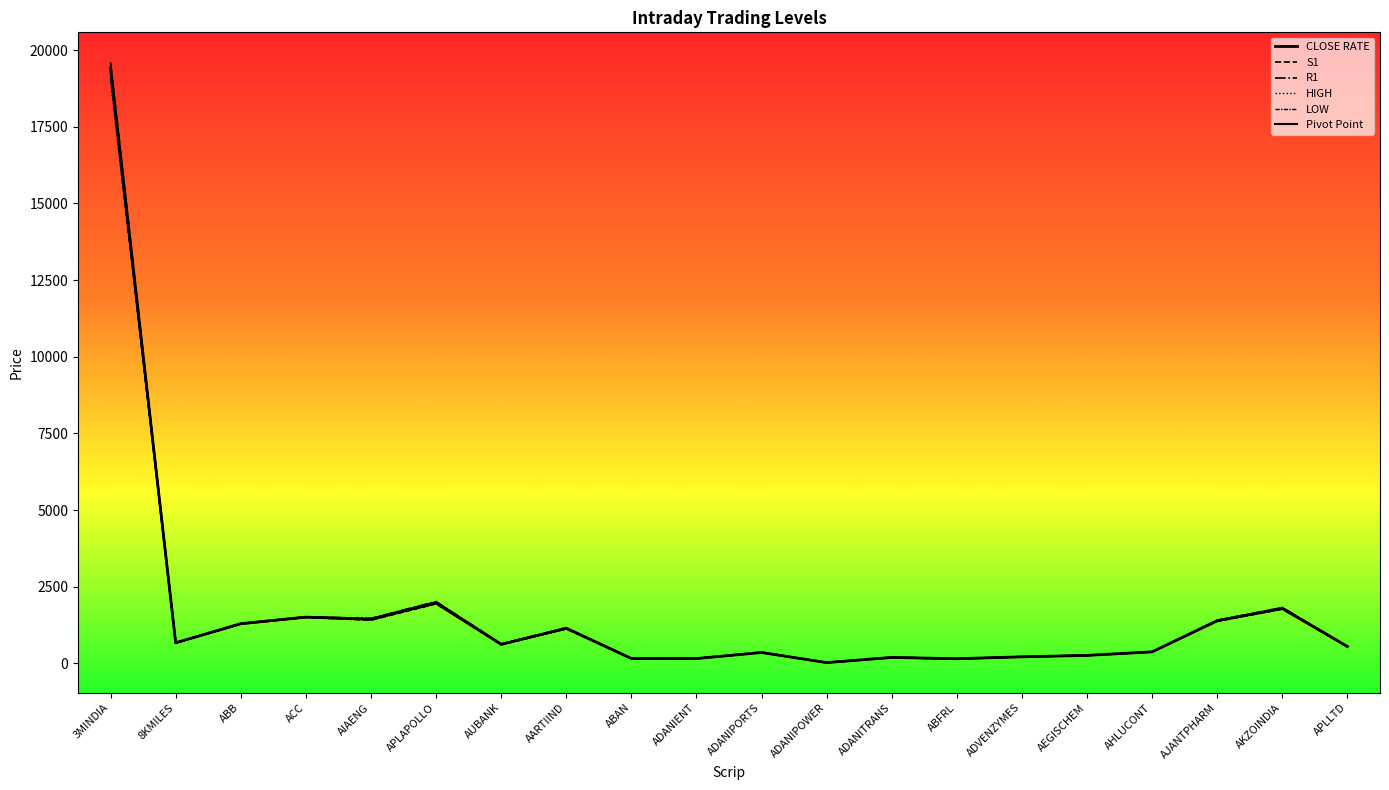

Count the number of categories in the chart.

20